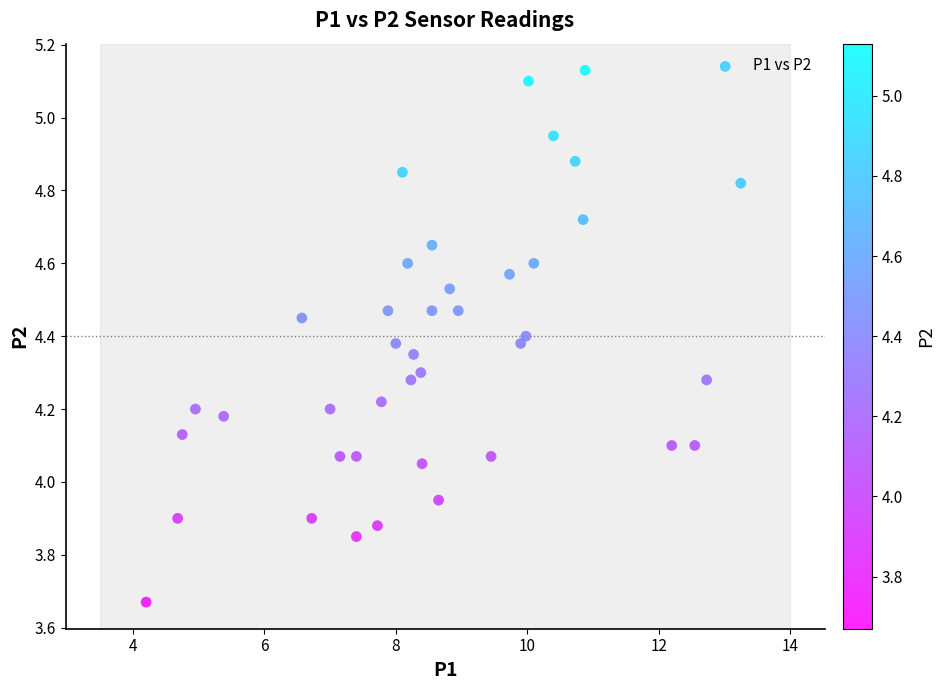

What is the range of Y values (max minus min)?

1.5